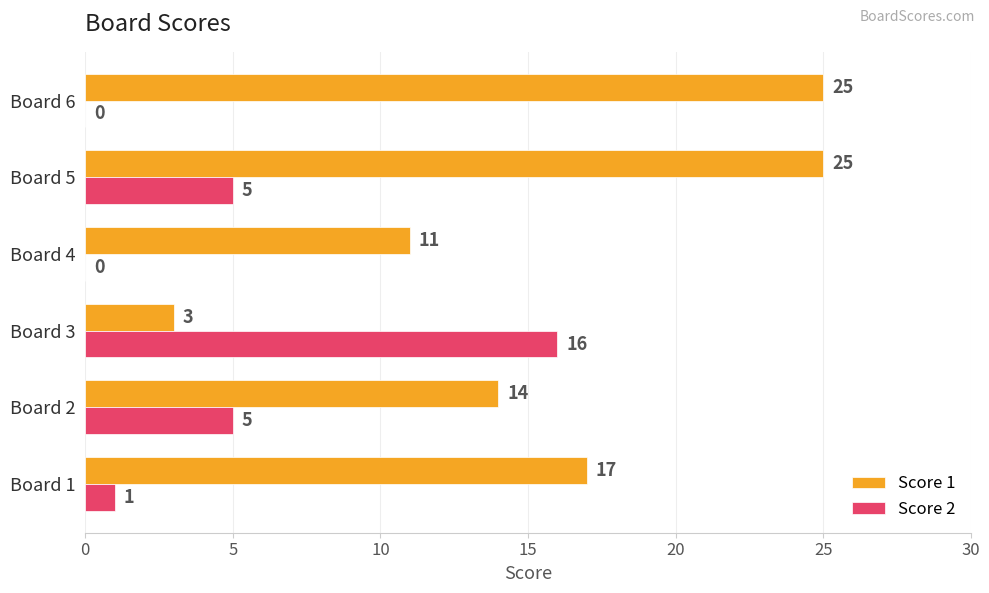

The Score 2 series shows 0 at Board 6. True or false?

True